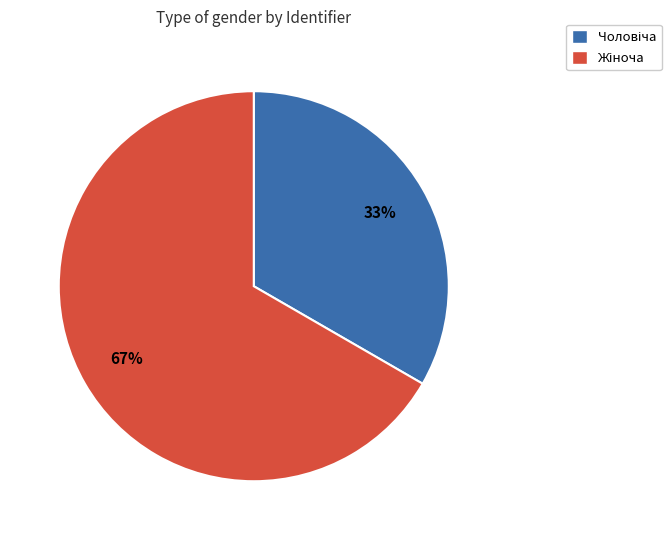

Is there any slice that represents more than half of the pie?

Yes